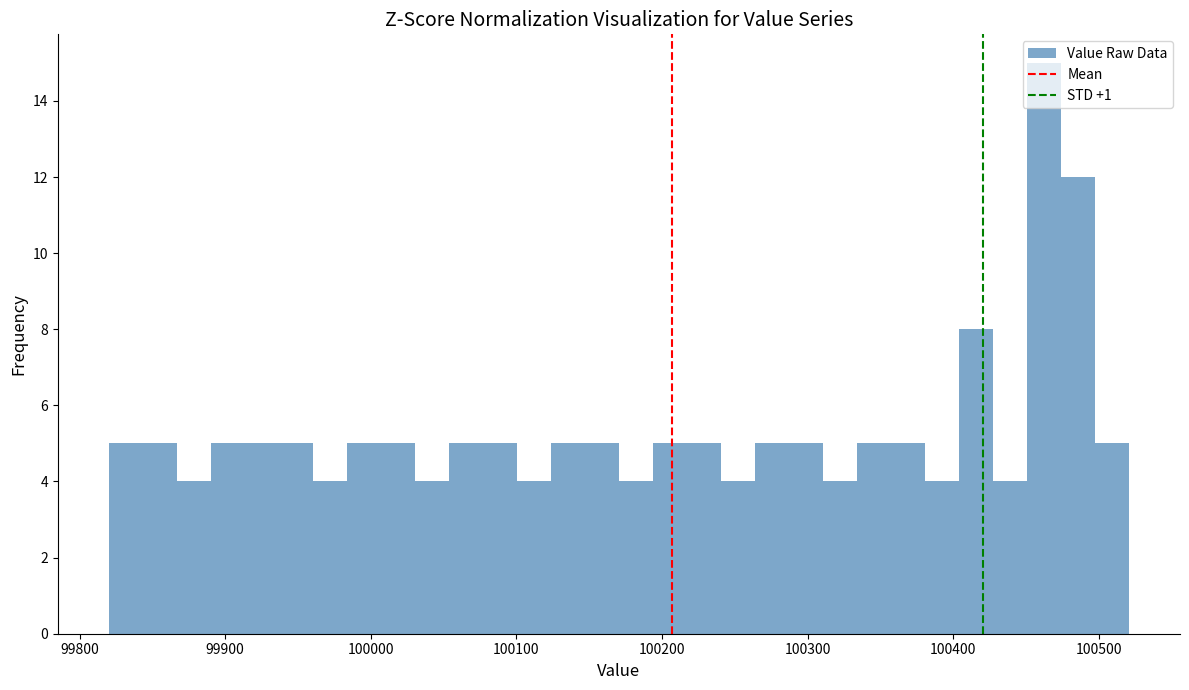

Read against the x-axis, roughly where is the centre of the tallest bar?

100460